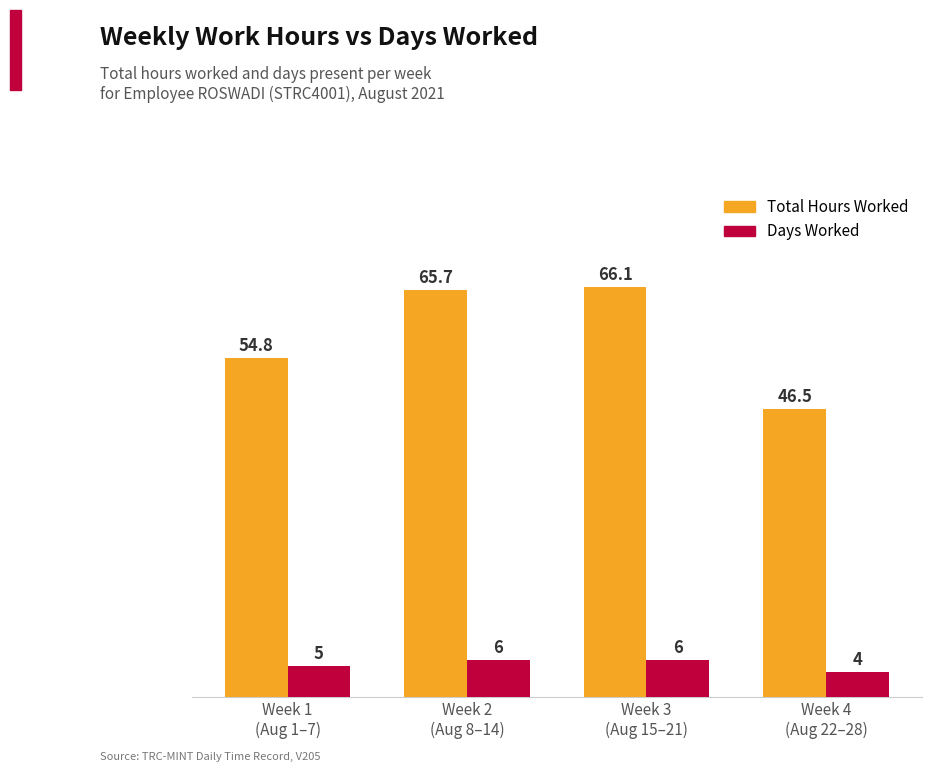

How many bars are there in each group?

2